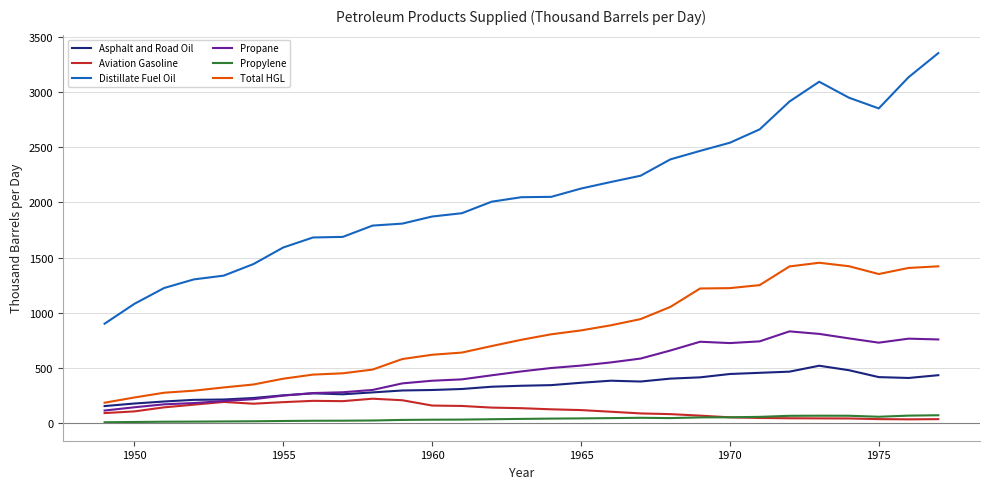

Rank the series by their maximum value, from lowest to highest.

Propylene, Aviation Gasoline, Asphalt and Road Oil, Propane, Total HGL, Distillate Fuel Oil